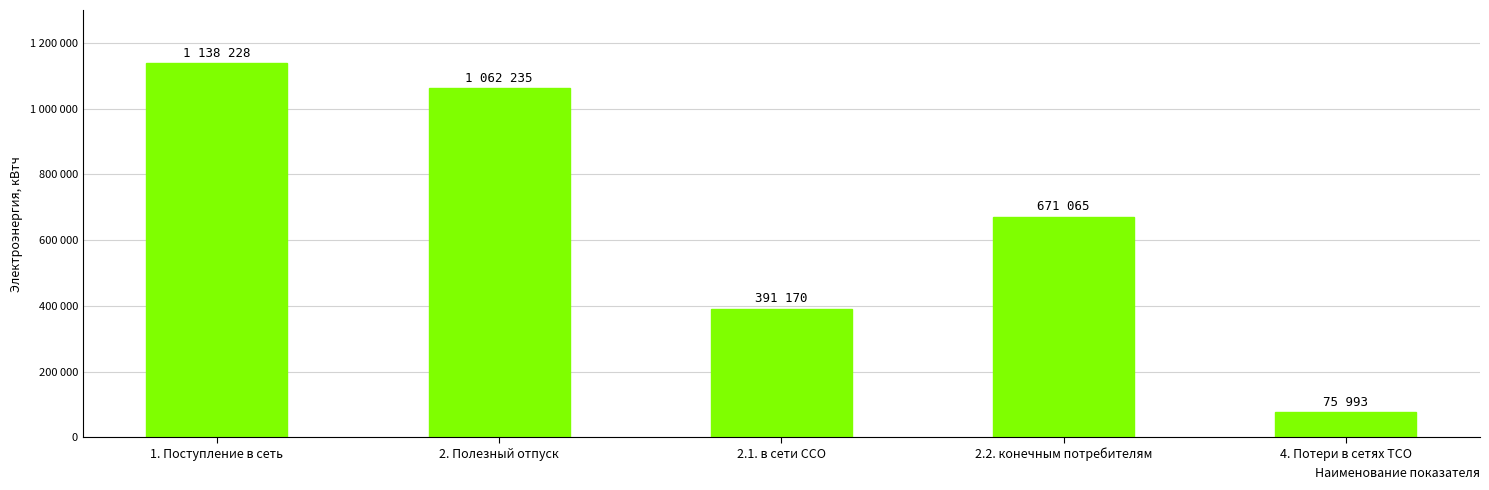

True or false: the data shows 75993 at 4. Потери в сетях ТСО.

True